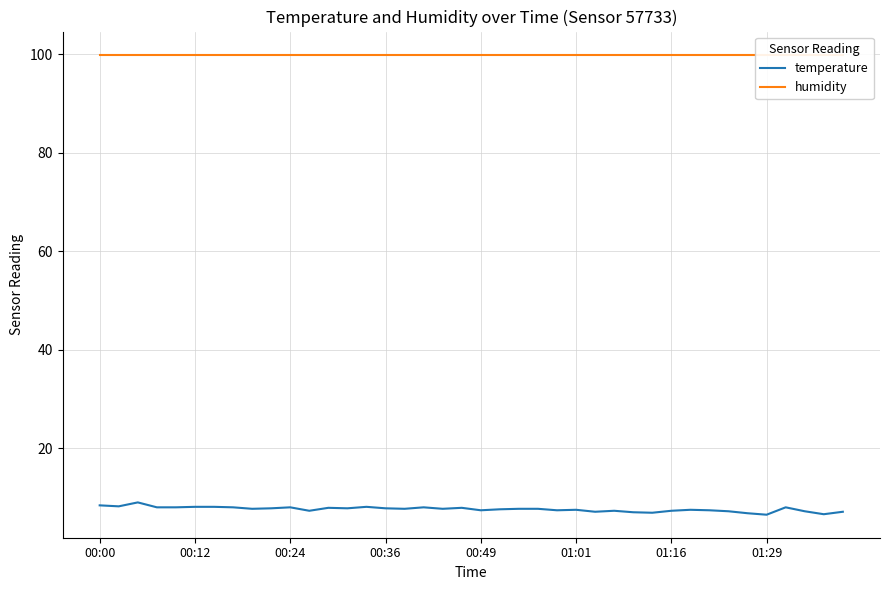

The value of temperature at 00:00 is 8.4. True or false?

True